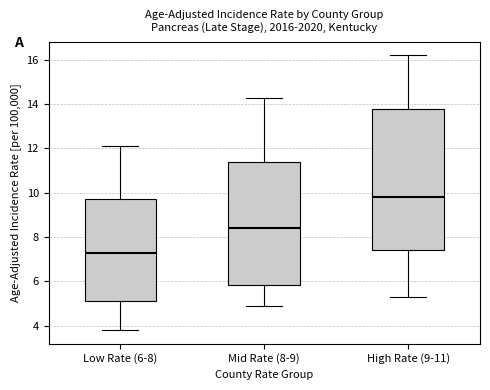

Comparing the boxes themselves (not the whiskers), which one is the tallest?

High Rate (9-11)